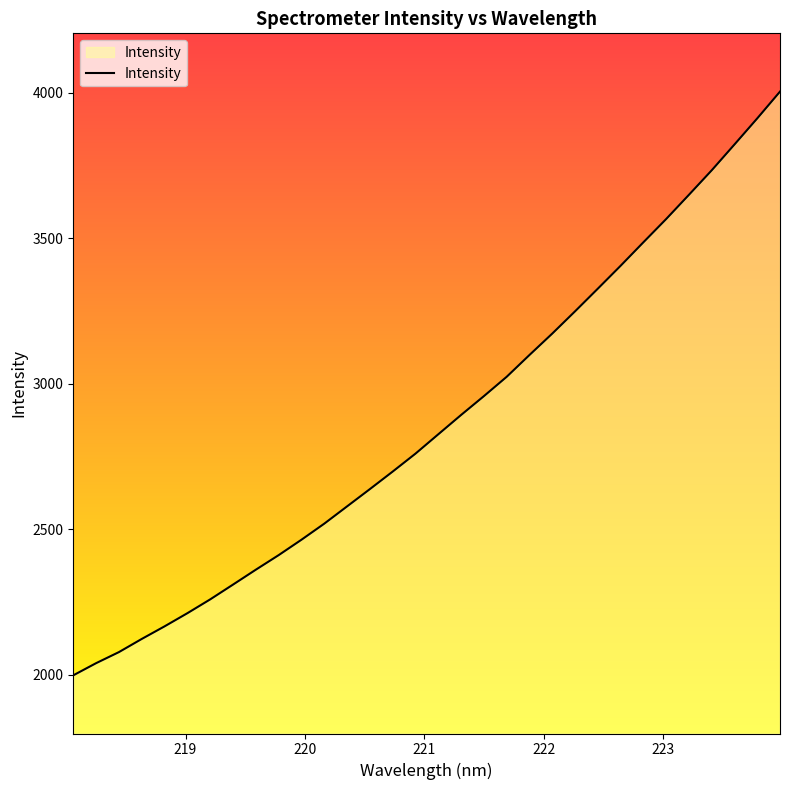

Does the chart have visible grid lines?

No